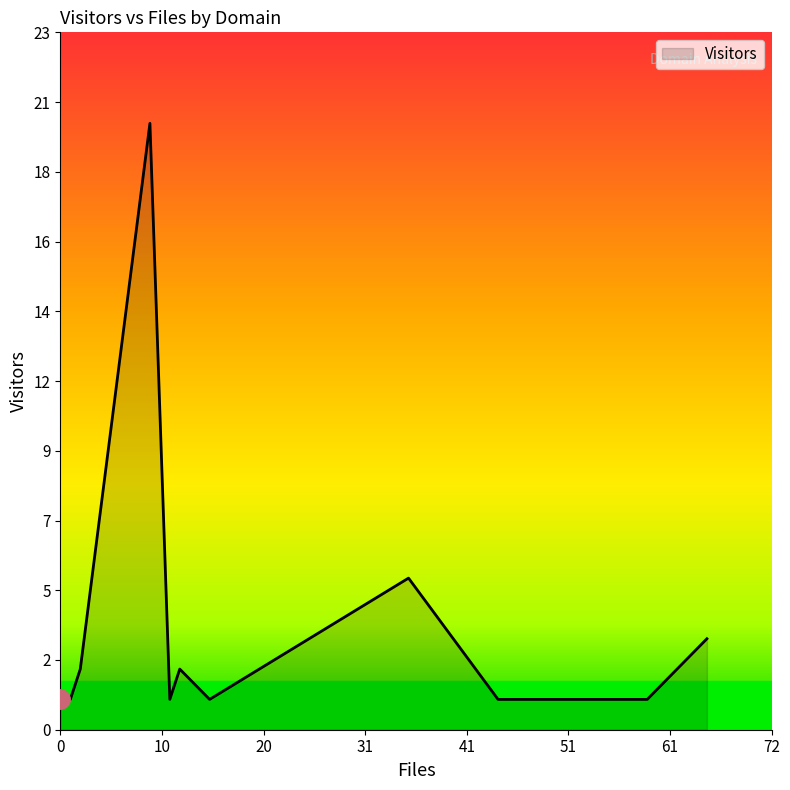

How many data points are above 1?

5